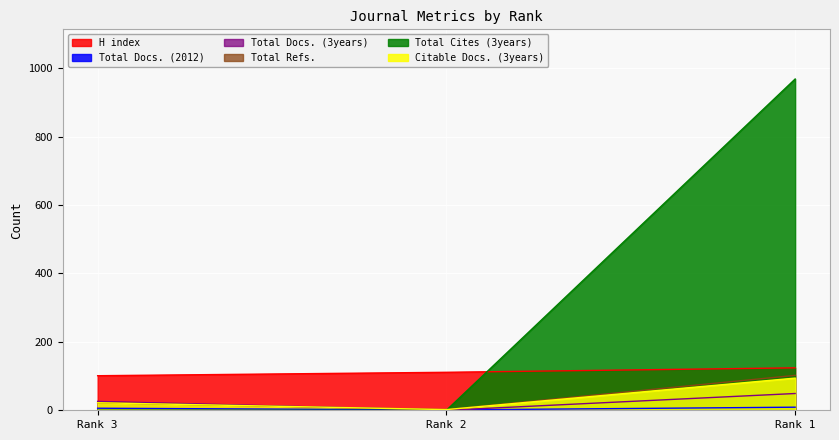

What is the difference between the highest and lowest values at Rank 3?

101